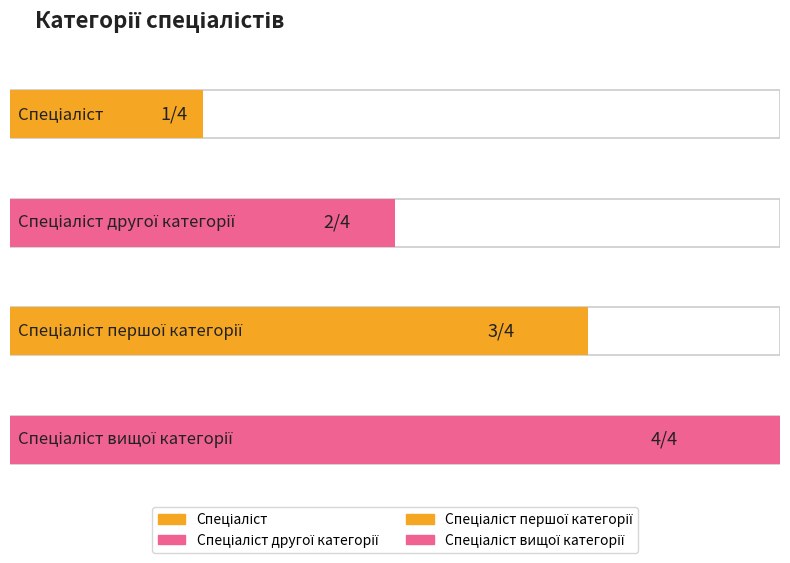

What value does the data have at Спеціаліст другої категорії?

2